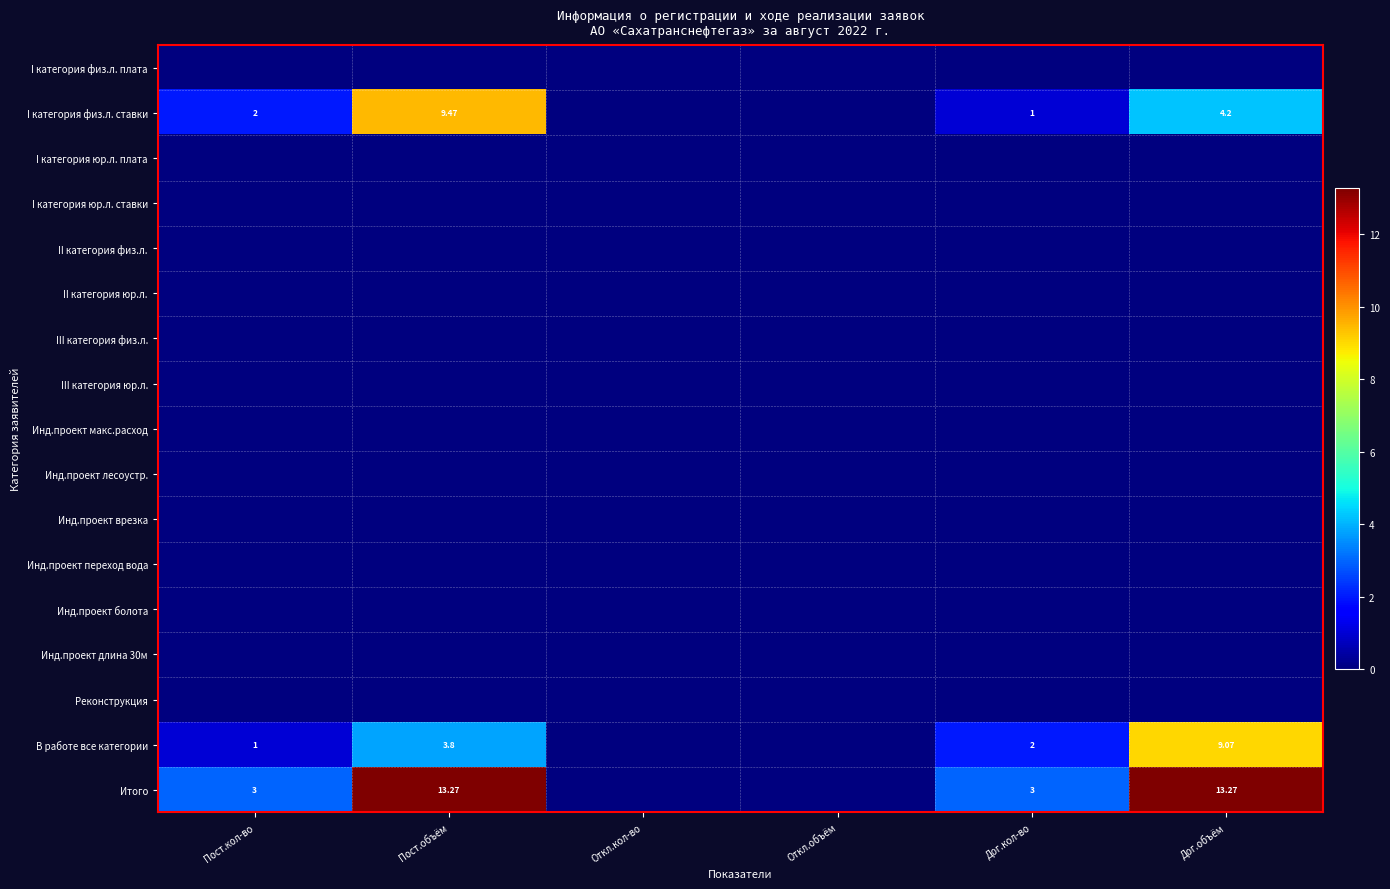

What is the spread (max minus min) of values at Дог.объём?

13.3